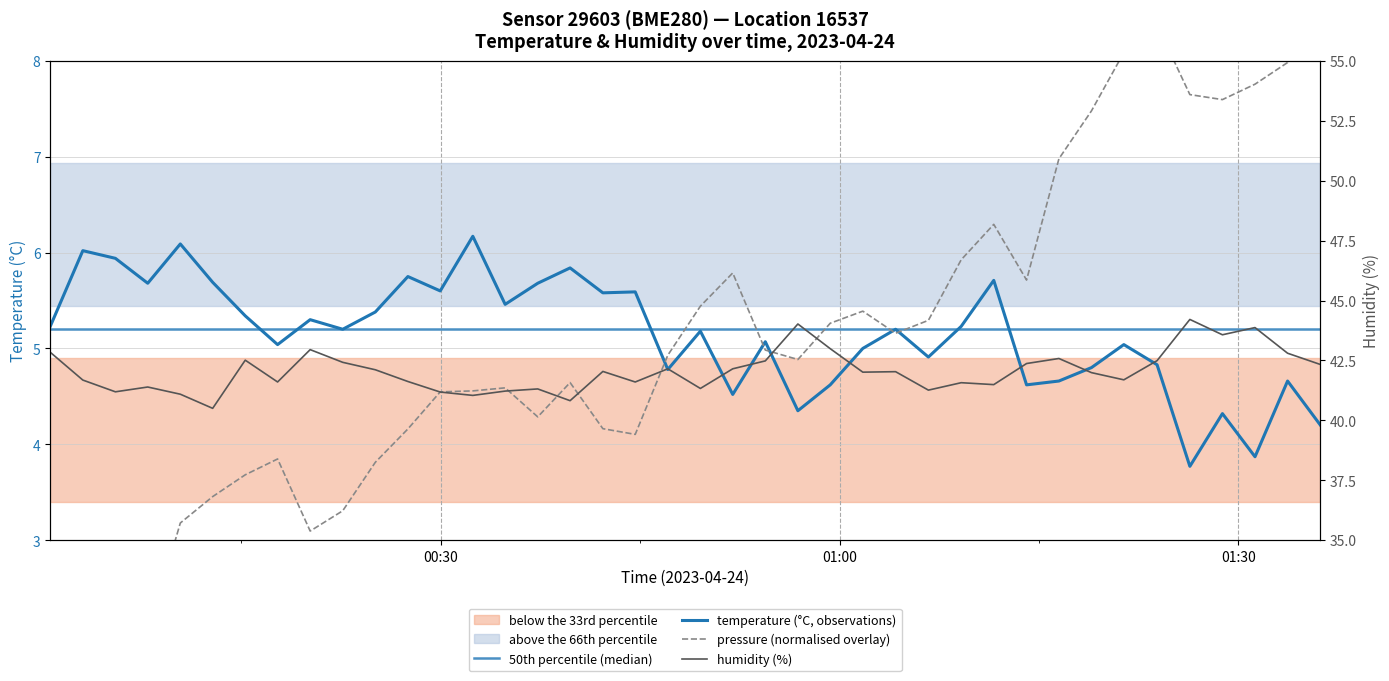

Reading right to left, what are all the values shown in this chart?

temperature: 4.2	4.7	3.9	4.3	3.8	4.8	5.0	4.8	4.7	4.6	5.7	5.2	4.9	5.2	5.0	4.6	4.3	5.1	4.5	5.2	4.8	5.6	5.6	5.8	5.7	5.5	6.2	5.6	5.8	5.4	5.2	5.3	5.0	5.3	5.7	6.1	5.7	5.9	6.0	5.2
humidity: 42.3	42.8	43.9	43.6	44.2	42.5	41.7	42.0	42.6	42.4	41.5	41.6	41.3	42.0	42.0	43.0	44.0	42.5	42.1	41.3	42.1	41.6	42.0	40.8	41.3	41.2	41.0	41.2	41.6	42.1	42.4	43.0	41.6	42.5	40.5	41.1	41.4	41.2	41.7	42.8
pressure: 8.8	8.0	7.8	7.6	7.6	8.4	8.1	7.5	7.0	5.7	6.3	5.9	5.3	5.2	5.4	5.3	4.9	5.0	5.8	5.4	4.9	4.1	4.2	4.6	4.3	4.6	4.6	4.5	4.2	3.8	3.3	3.1	3.8	3.7	3.5	3.2	2.0	1.4	1.1	0.3